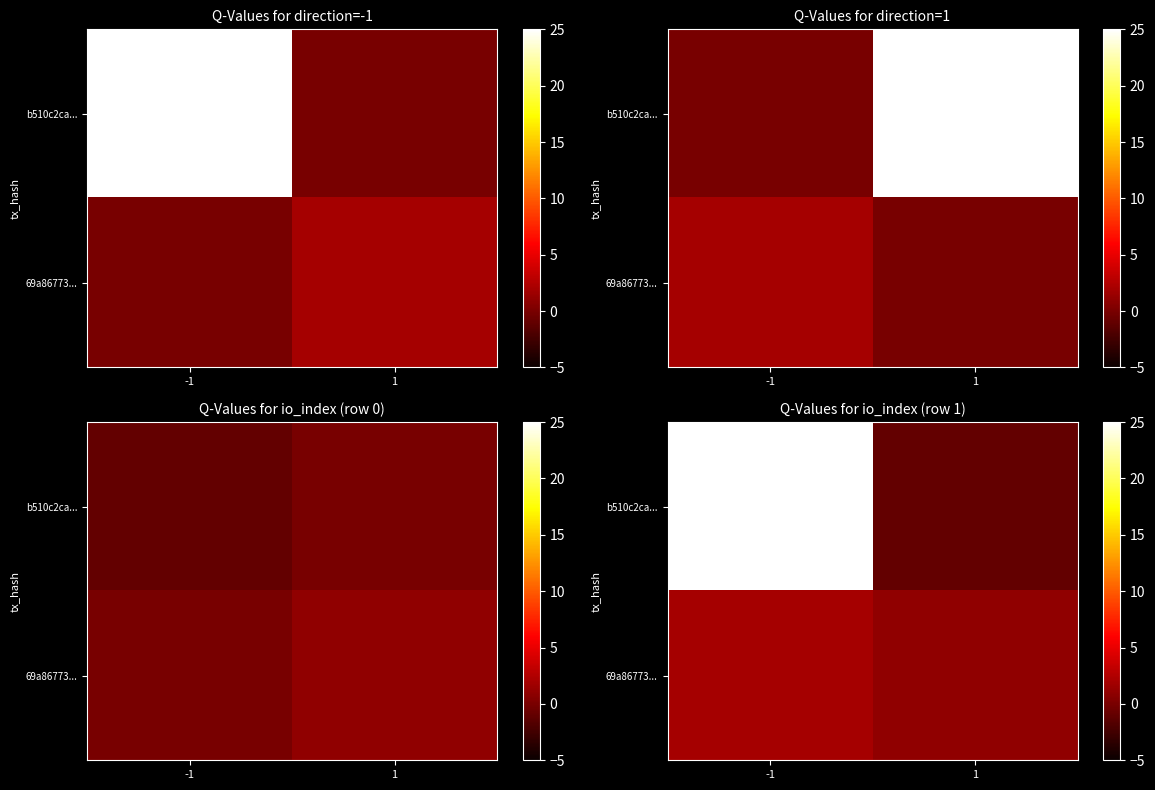

Count the number of categories in the chart.

2